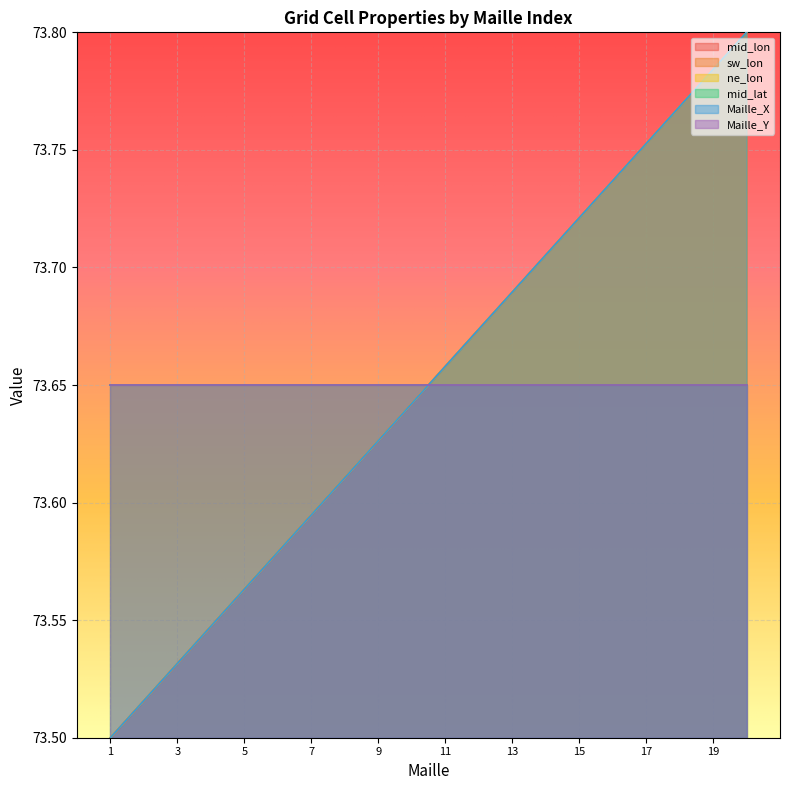

Is it true that ne_lon equals 73.5 at 1?

True